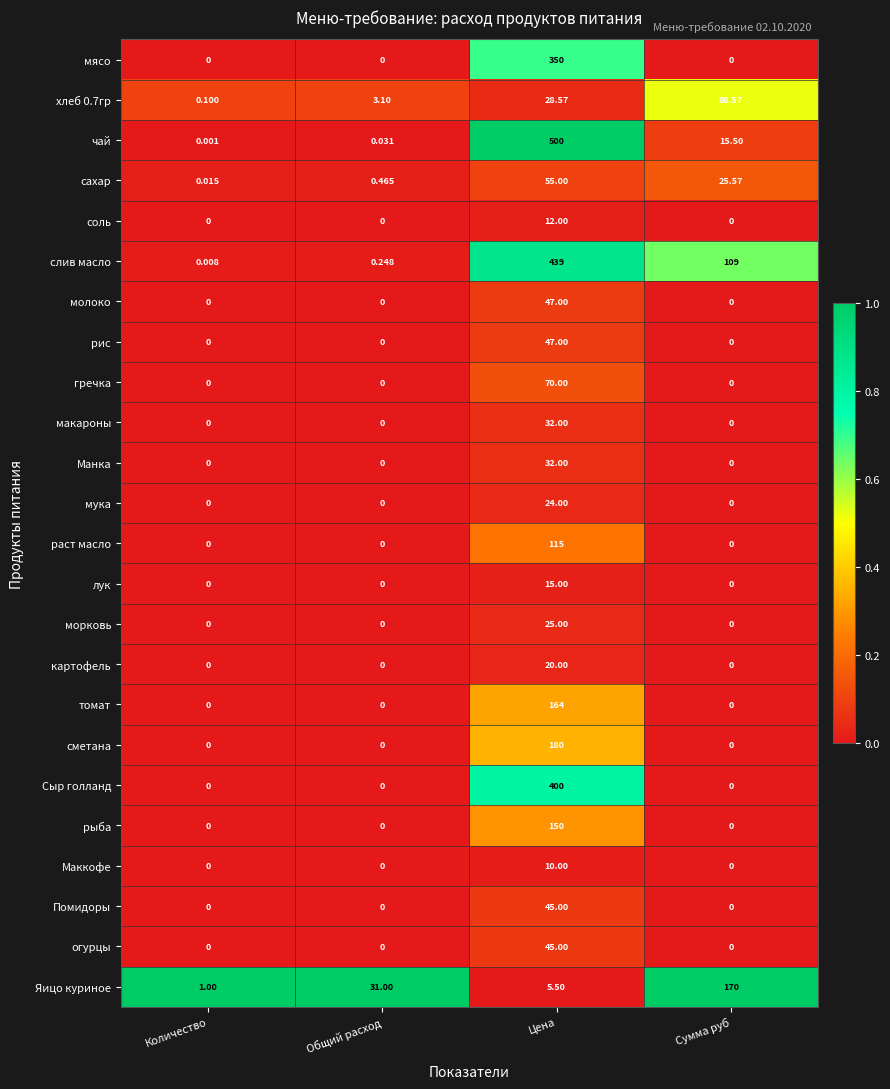

List the labels in order of чай value, largest first.

Цена, Сумма руб, Общий расход, Количество